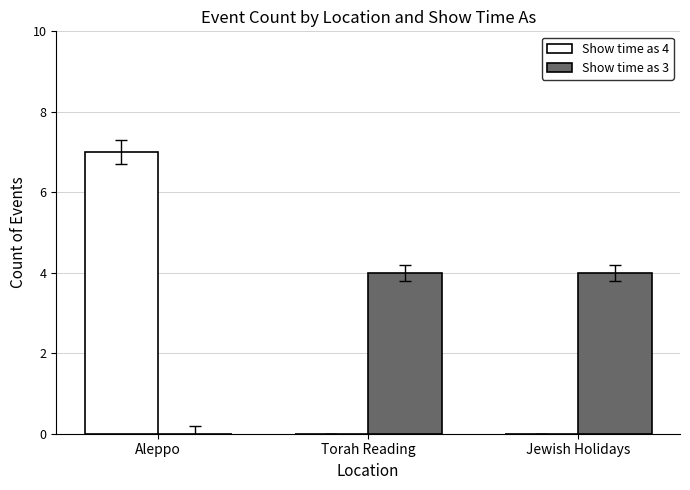

Reading left to right, transcribe all the data shown in this chart.

Show time as 4: Aleppo=7	Torah Reading=0	Jewish Holidays=0
Show time as 3: Aleppo=0	Torah Reading=4	Jewish Holidays=4